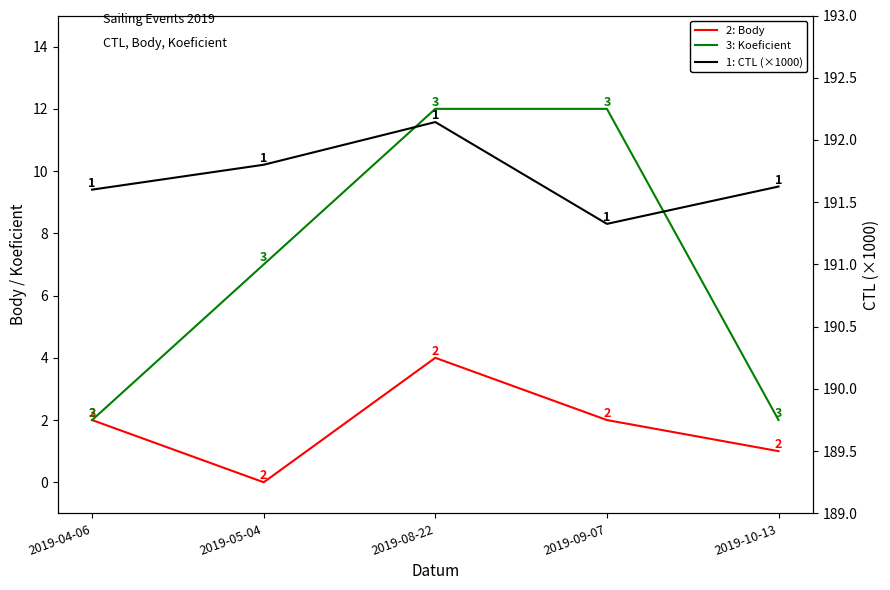

At which category is the sum across all series the highest?

2019-08-22